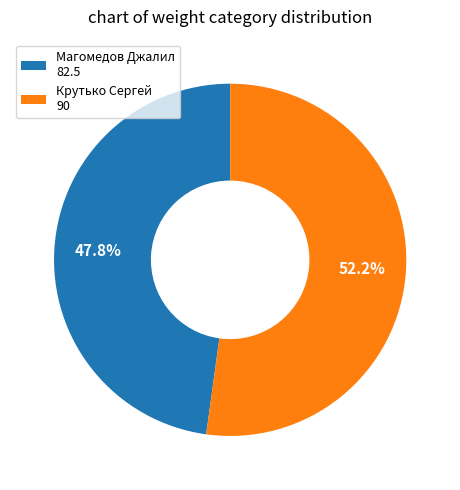

Which has a higher value, Магомедов Джалил or Крутько Сергей?

Крутько Сергей